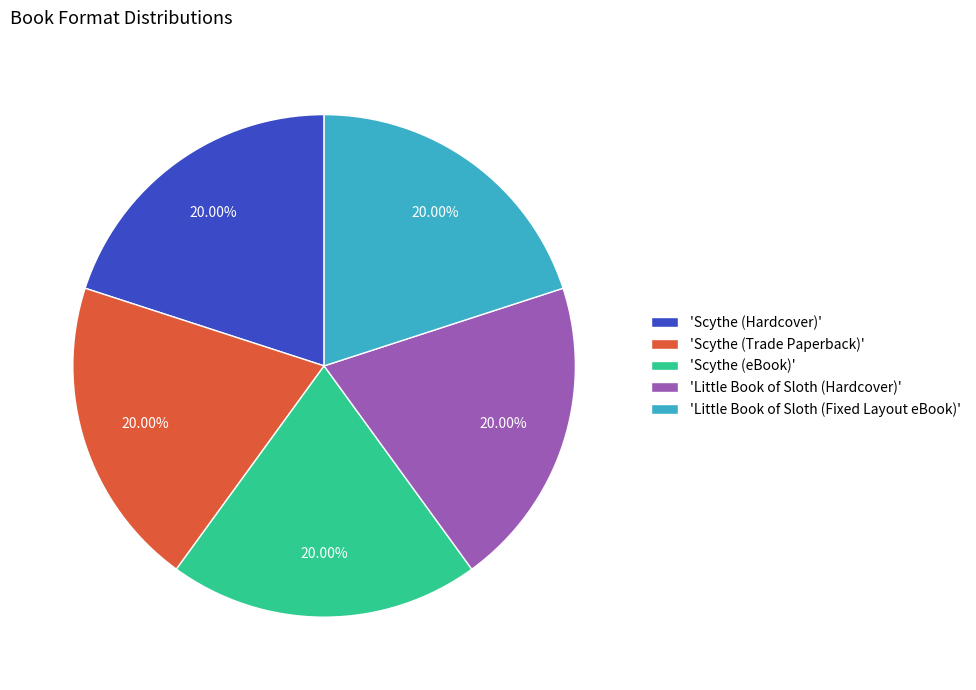

Approximately how many times larger is the value at 'Scythe (Hardcover)' compared to 'Scythe (Trade Paperback)'?

1.0